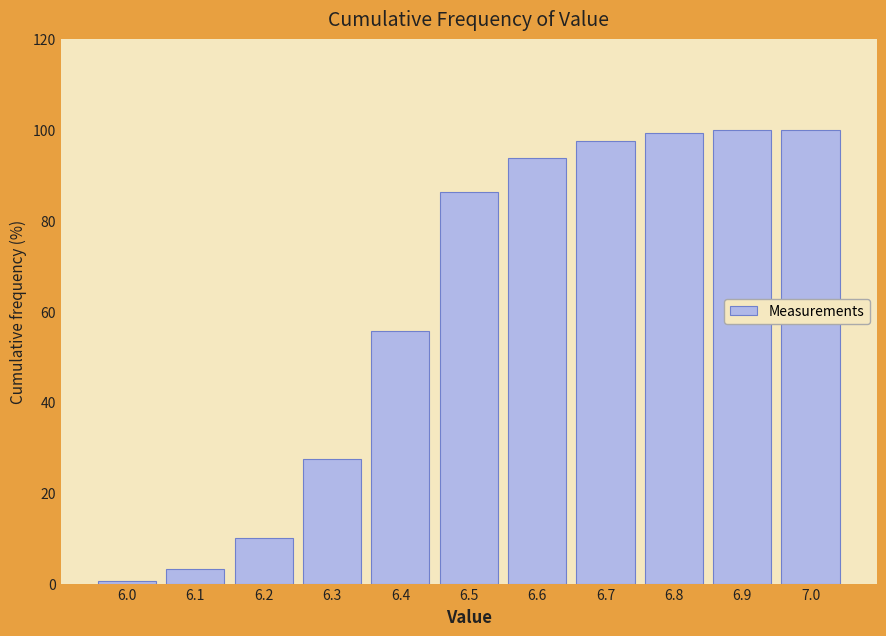

Which category has the lowest value across all series?

6.0